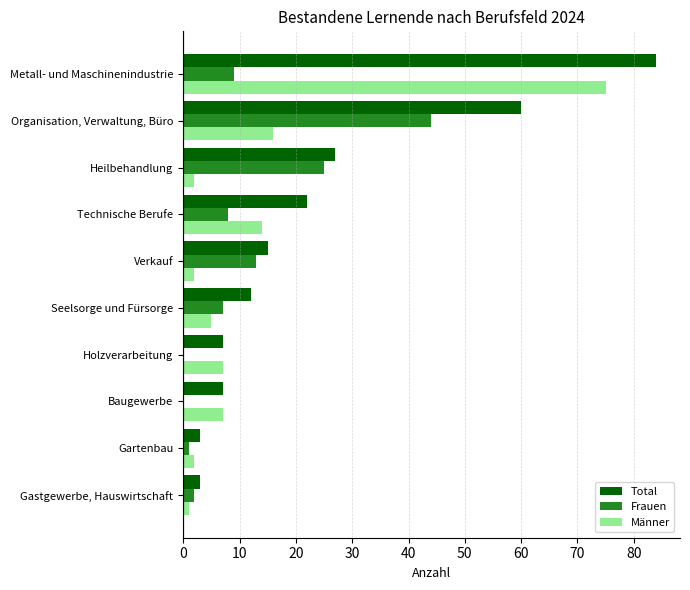

Is it true that Frauen equals 15 at Holzverarbeitung?

False